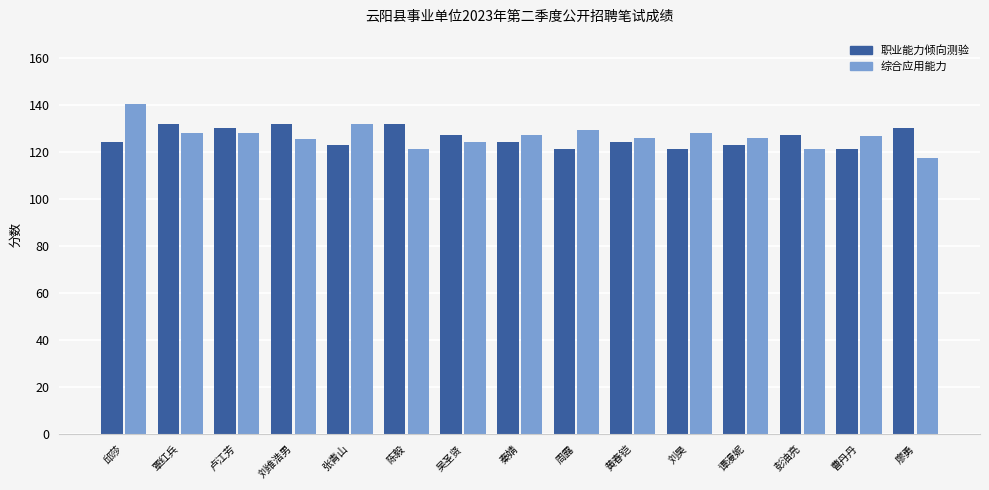

What is the total value across all series at 刘维浩男?

257.5